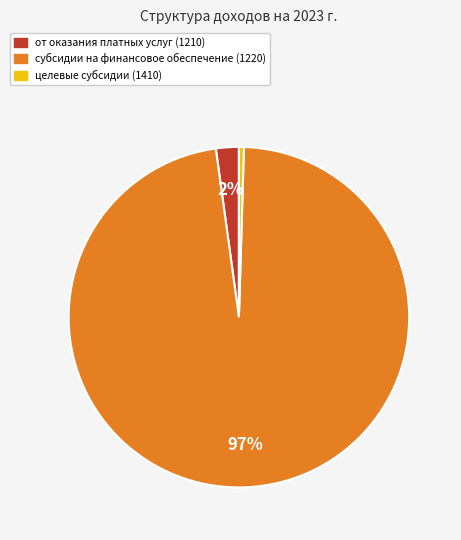

To the nearest percent, what is the average slice percentage?

33%